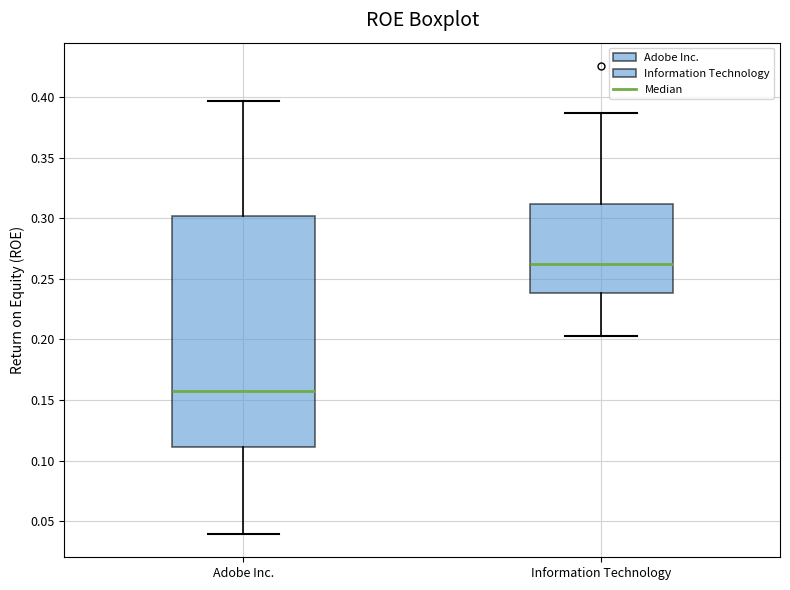

Where does the median line of the box for Information Technology sit on the y-axis? The values are not printed on the chart, so give them approximately, as read against the axis.

0.265